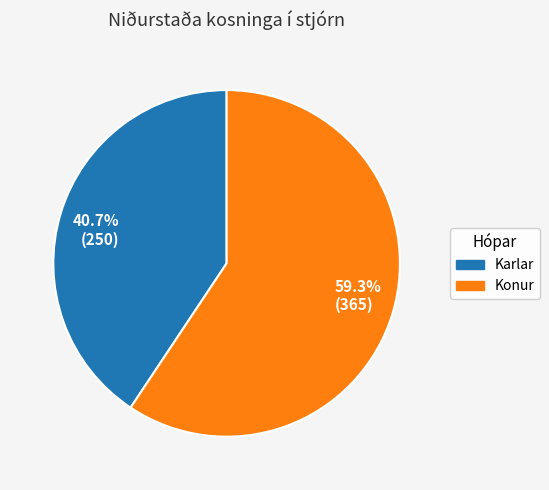

What is the ratio of the value at 59.3% (365) to the value at 40.7% (250)?

1.5